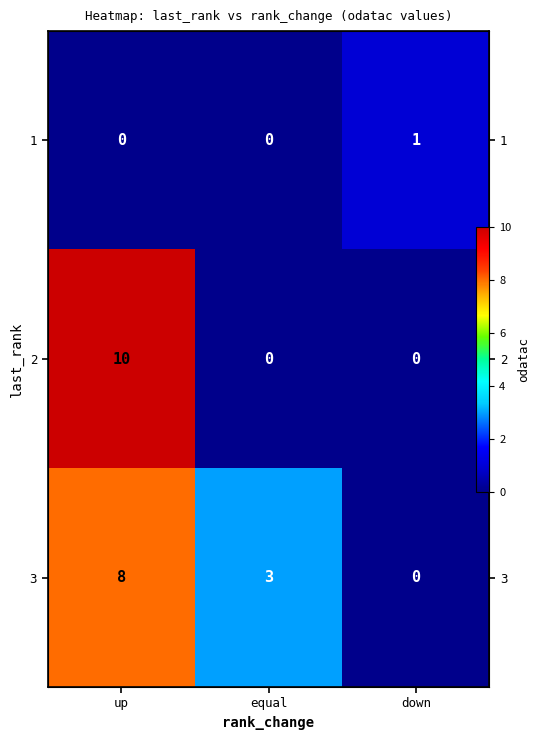

How many data points in 2 are above 0?

1